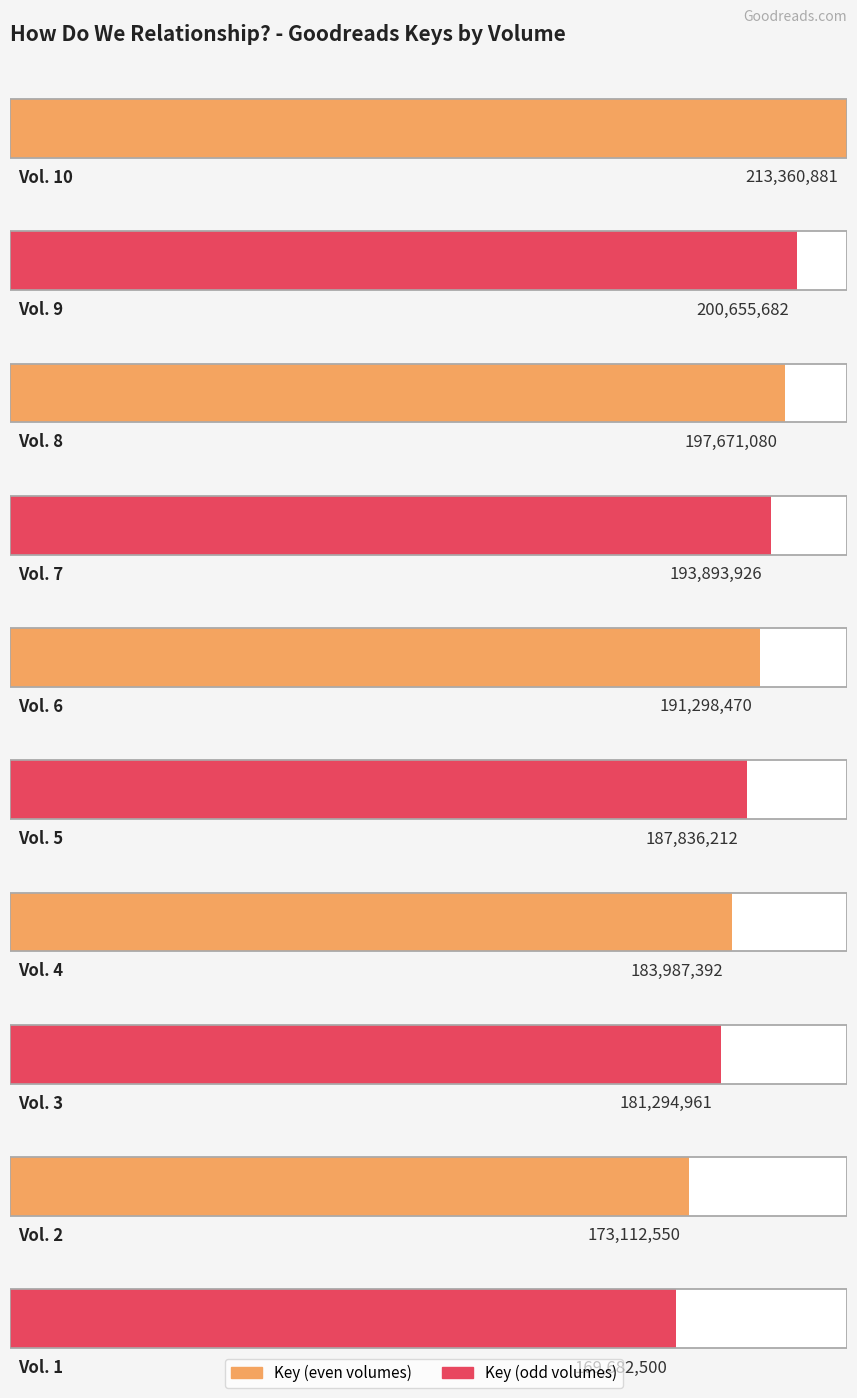

Rank the categories by value from highest to lowest.

Vol. 10, Vol. 9, Vol. 8, Vol. 7, Vol. 6, Vol. 5, Vol. 4, Vol. 3, Vol. 2, Vol. 1